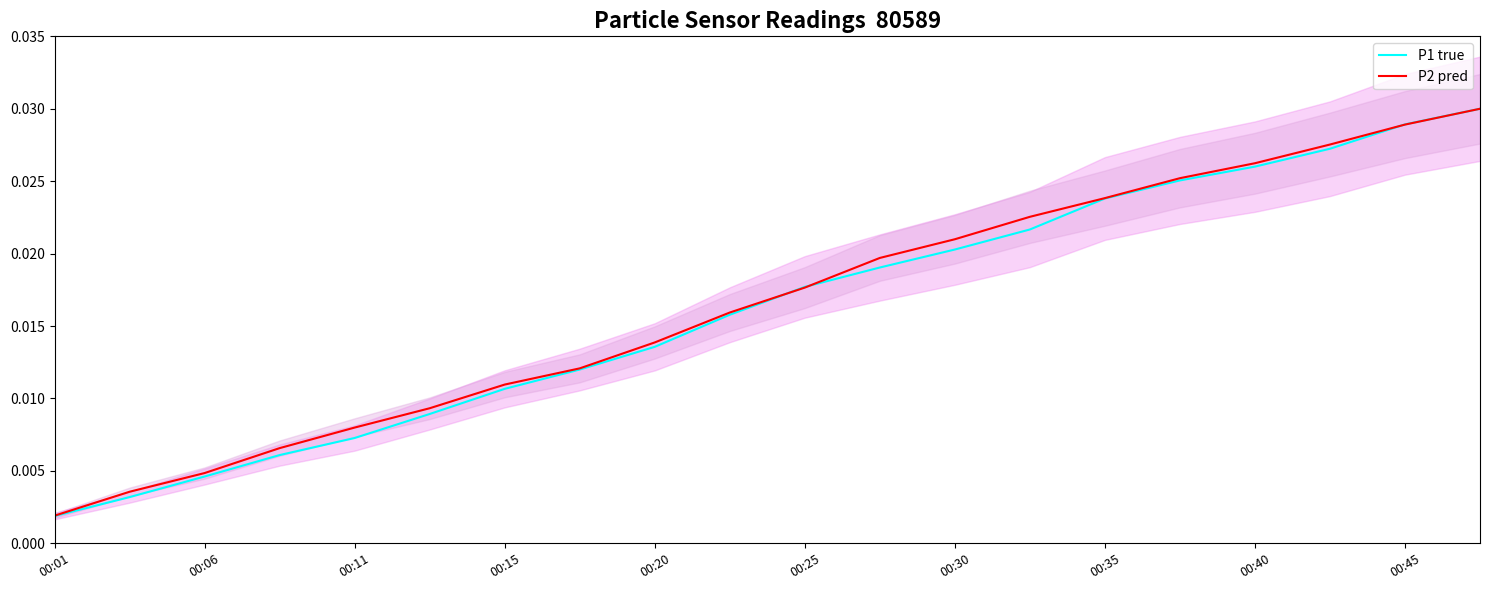

At which label is P2 pred closest to 0?

00:01